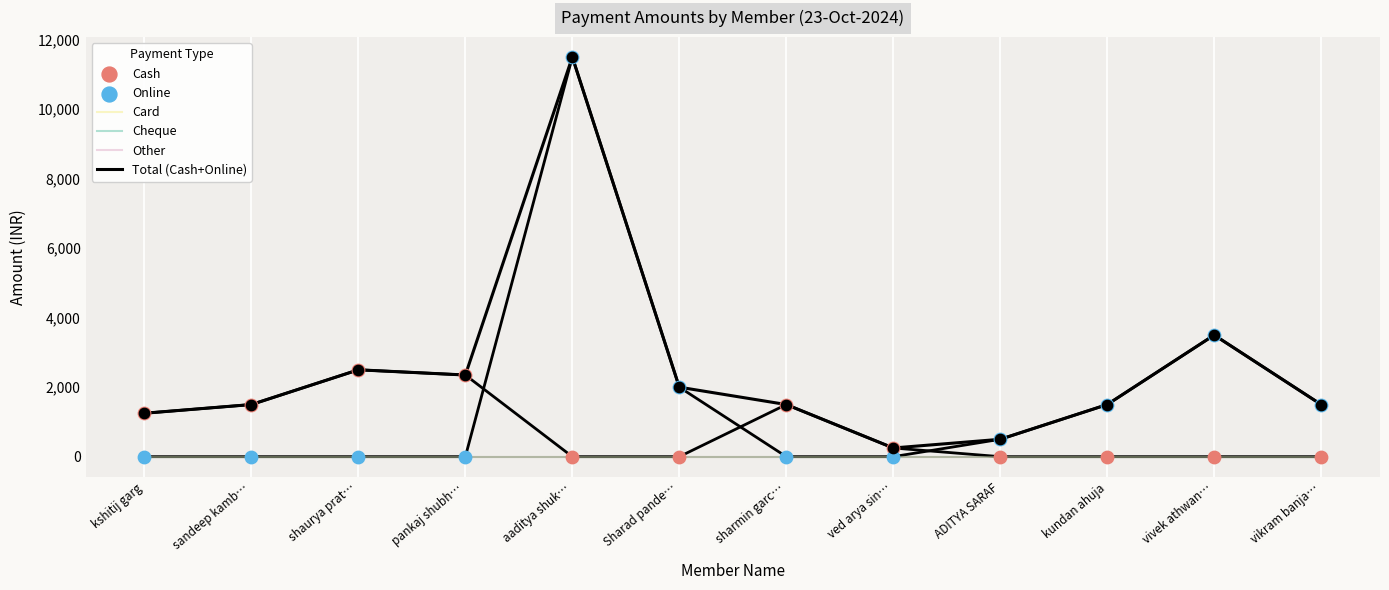

What are all the series names shown in the legend?

Card, Cheque, Other, Total (Cash+Online), Cash, Online